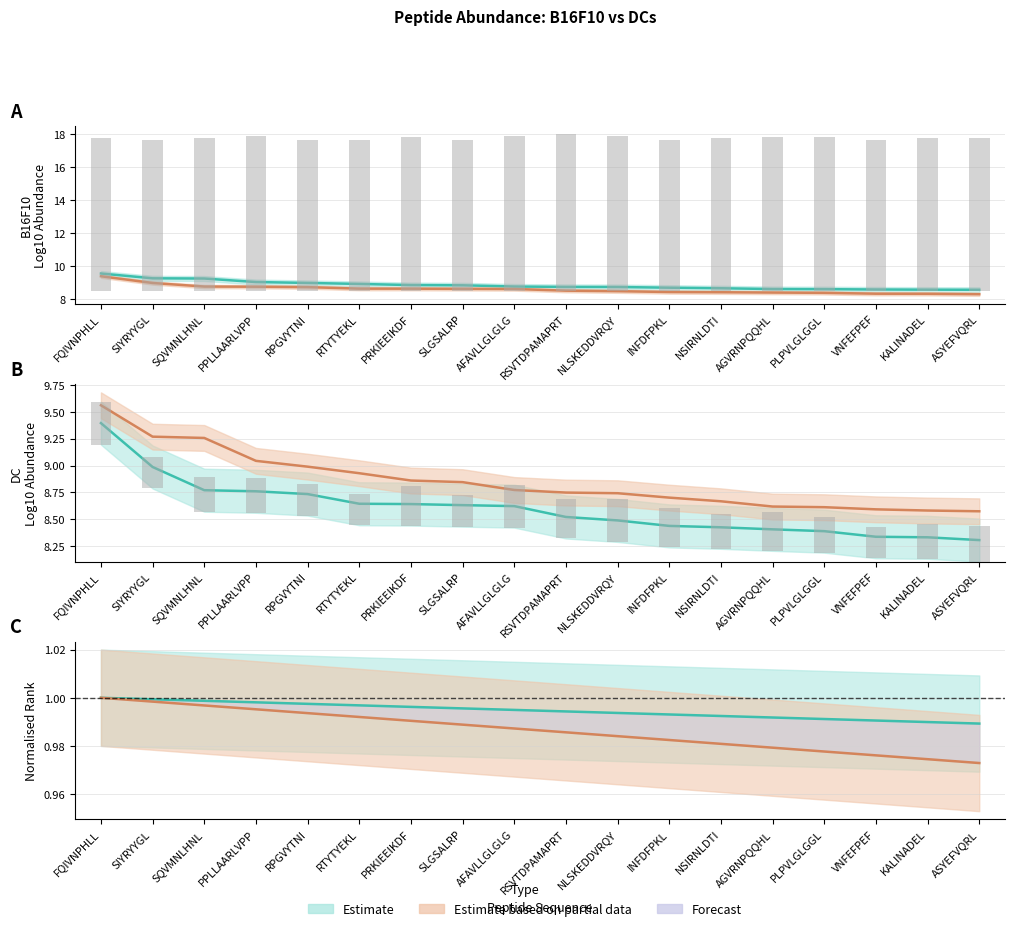

What is the difference between the highest and lowest values at ASYEFVQRL?

8.9